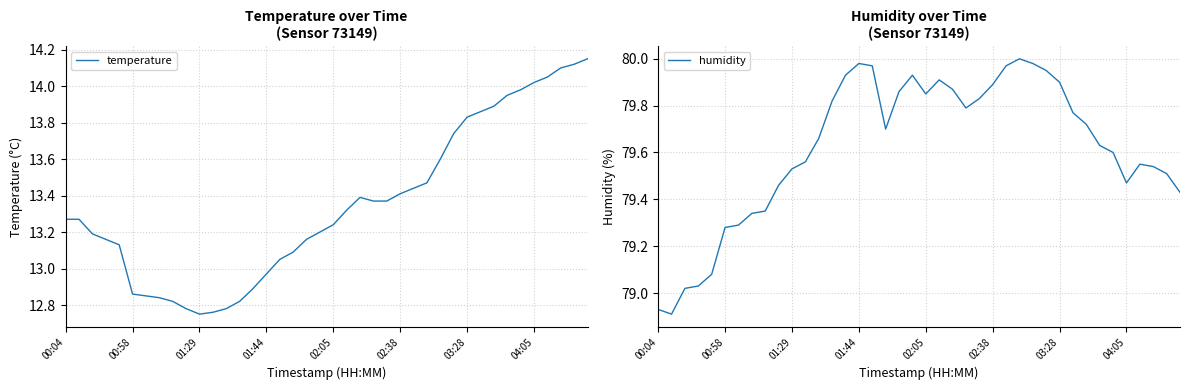

The humidity series shows 36.1 at 00:58. True or false?

False